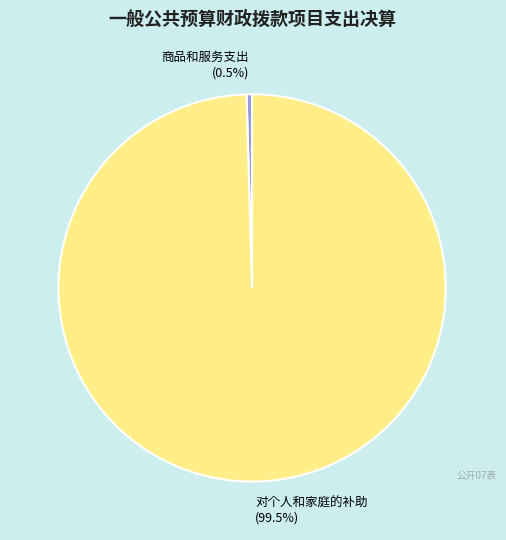

Which slice represents more than half of the pie?

对个人和家庭的补助